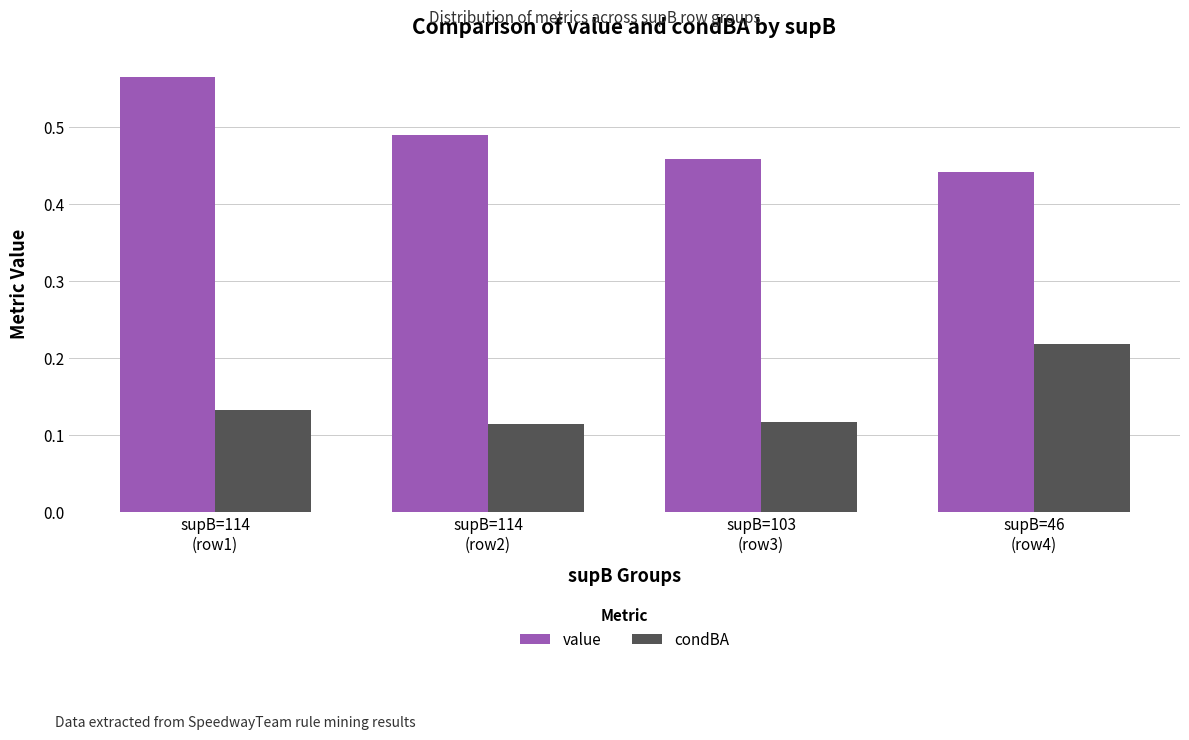

List the series in order of their peak value, highest first.

value, condBA